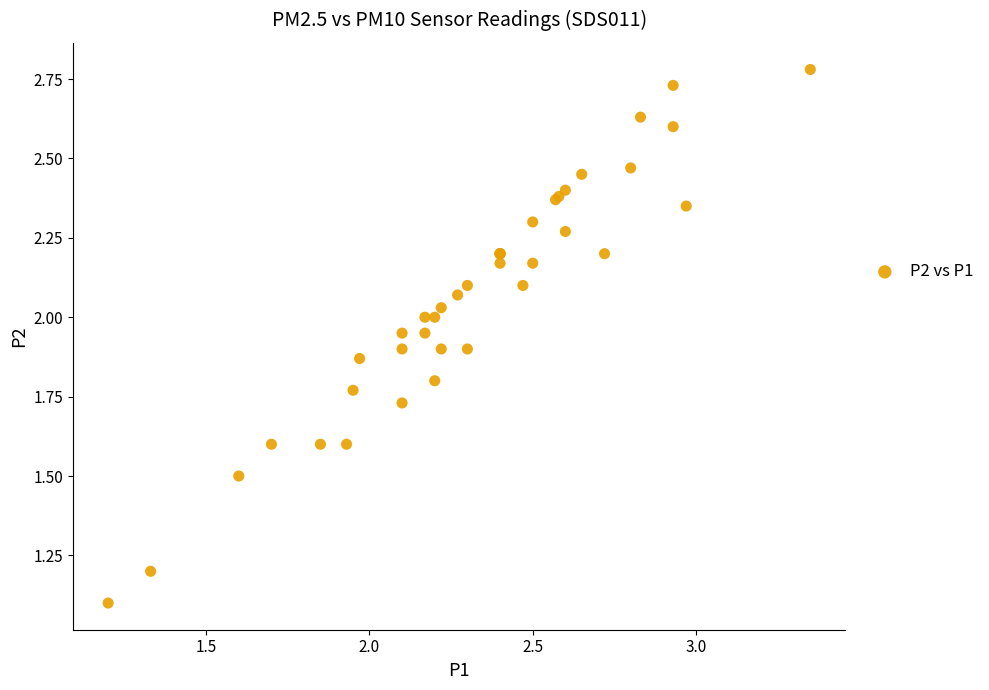

What Y value in the scatter plot is closest to 1?

1.1